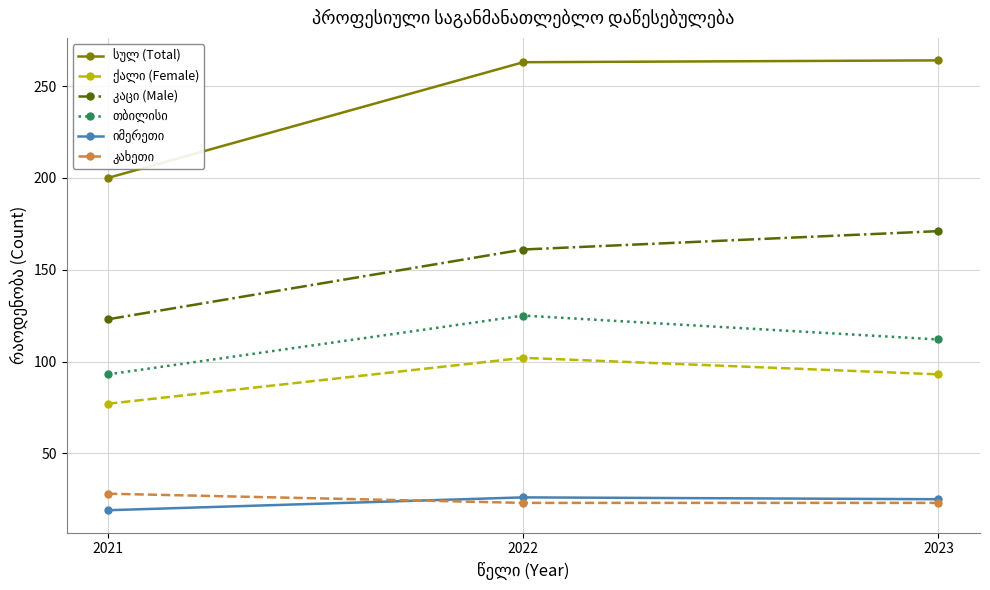

What is the minimum value shown in the chart?

19